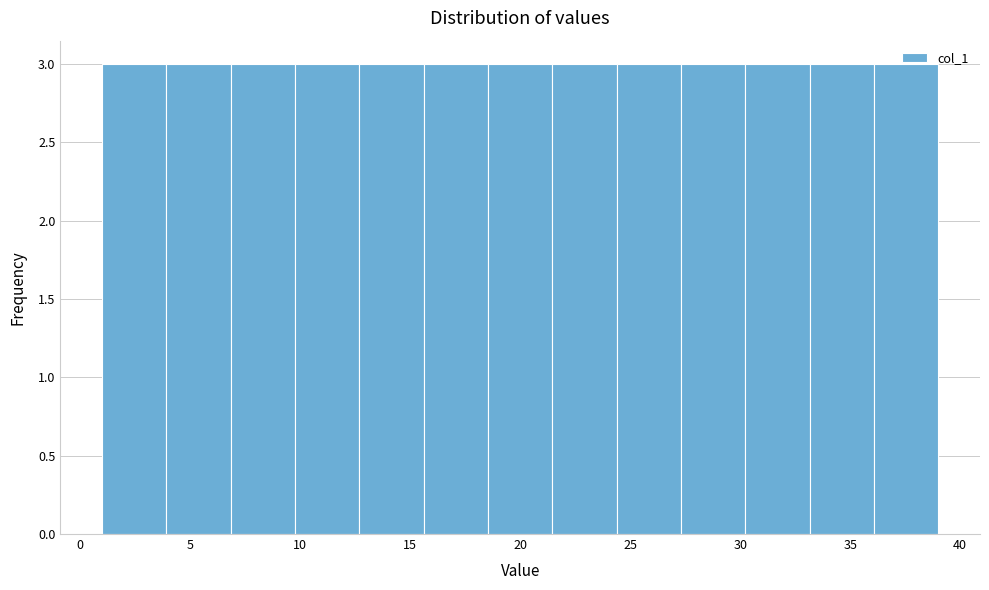

Reading left to right, transcribe this chart: for each bar, give the range it covers on the x-axis and its height. Neither the bar edges nor the heights are printed on the chart, so give them approximately, as read against the axes.

1.0 to 4.0: 3
4.0 to 7.0: 3
7.0 to 10.0: 3
10.0 to 12.5: 3
12.5 to 15.5: 3
15.5 to 18.5: 3
18.5 to 21.5: 3
21.5 to 24.5: 3
24.5 to 27.5: 3
27.5 to 30.0: 3
30.0 to 33.0: 3
33.0 to 36.0: 3
36.0 to 39.0: 3